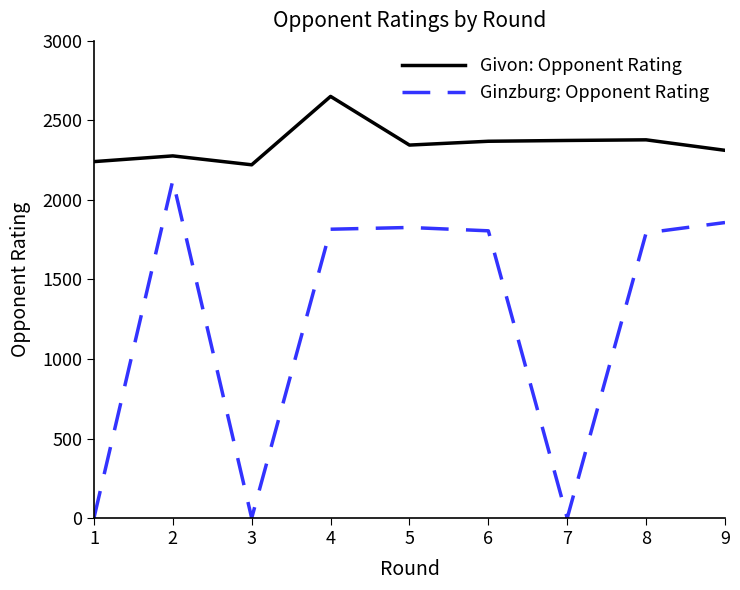

List the series in order of their overall mean, highest first.

Givon: Opponent Rating, Ginzburg: Opponent Rating